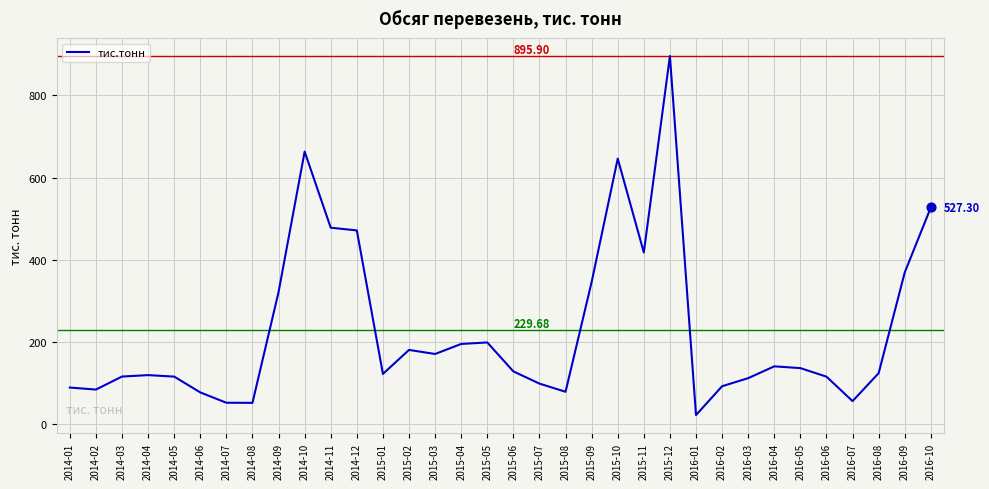

What is the change in value from 2015-10 to 2016-03?

-534.3